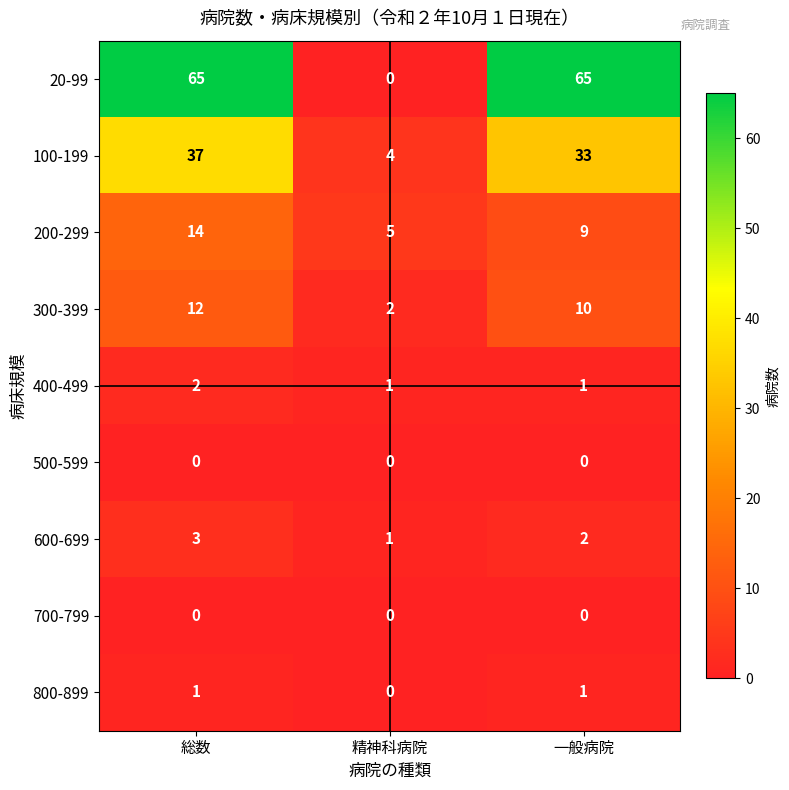

Which series changed the most between 総数 and 一般病院?

200-299